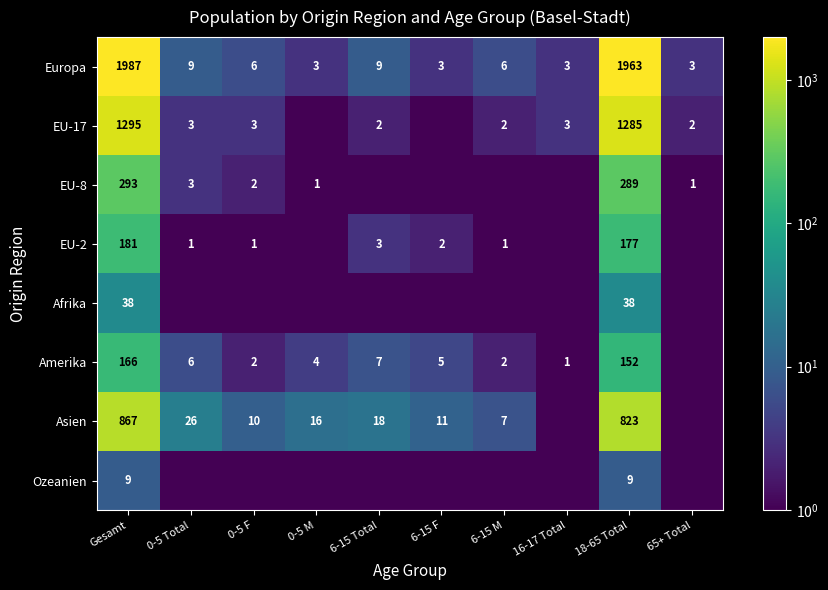

How many data points does each series have?

10